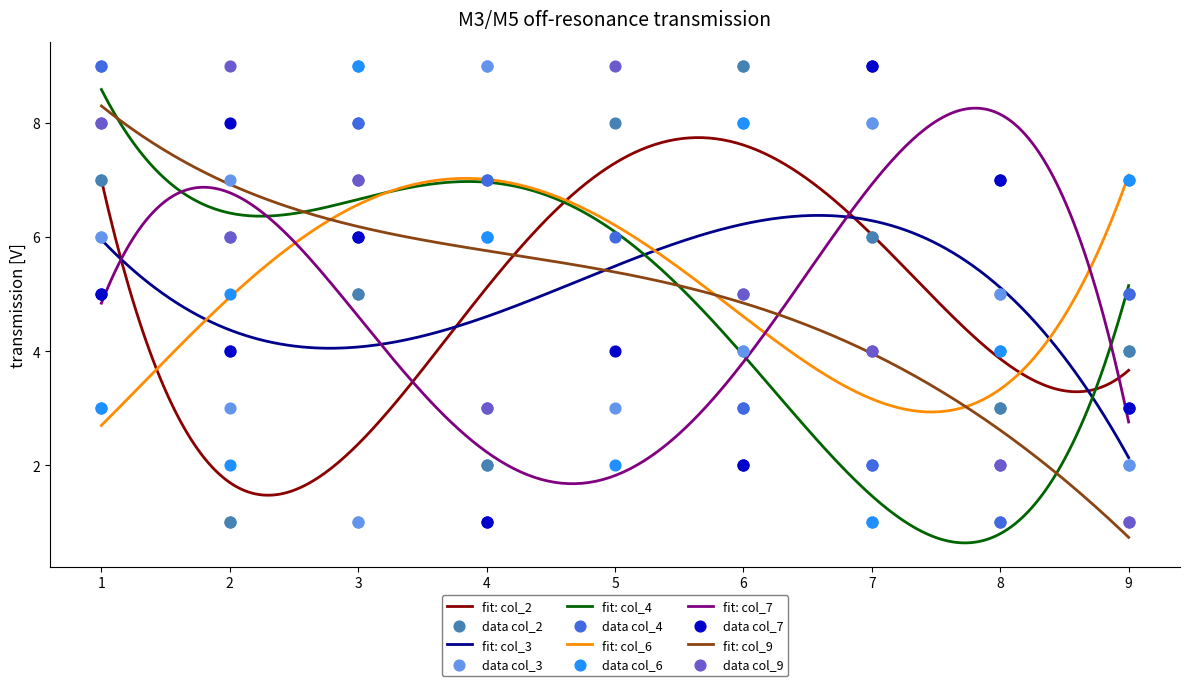

What are all the series names shown in the legend?

col_2, col_3, col_4, col_6, col_7, col_9